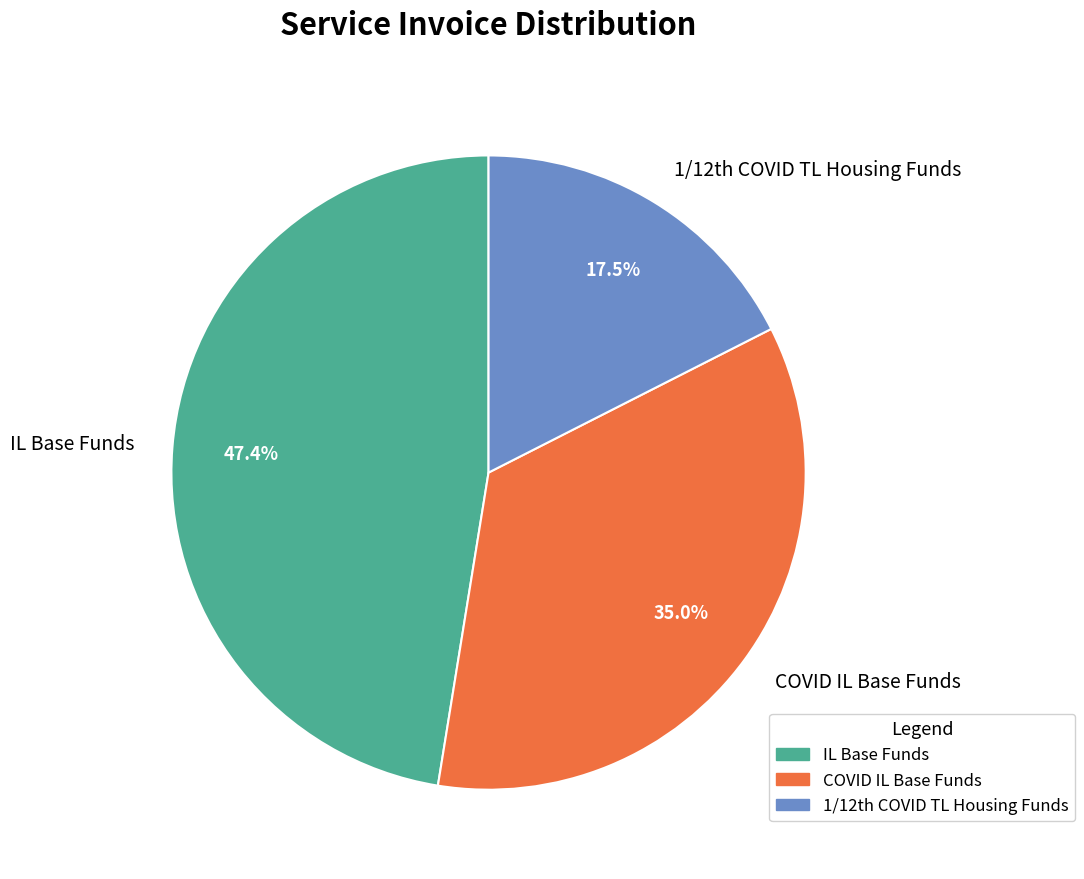

How many slices are in this pie chart?

3